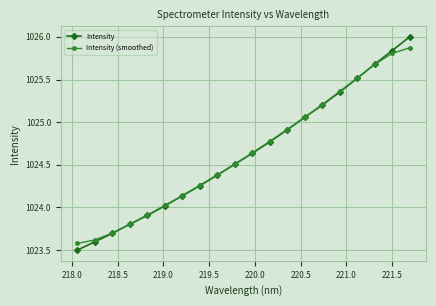

What is the greatest value displayed?

1026.0